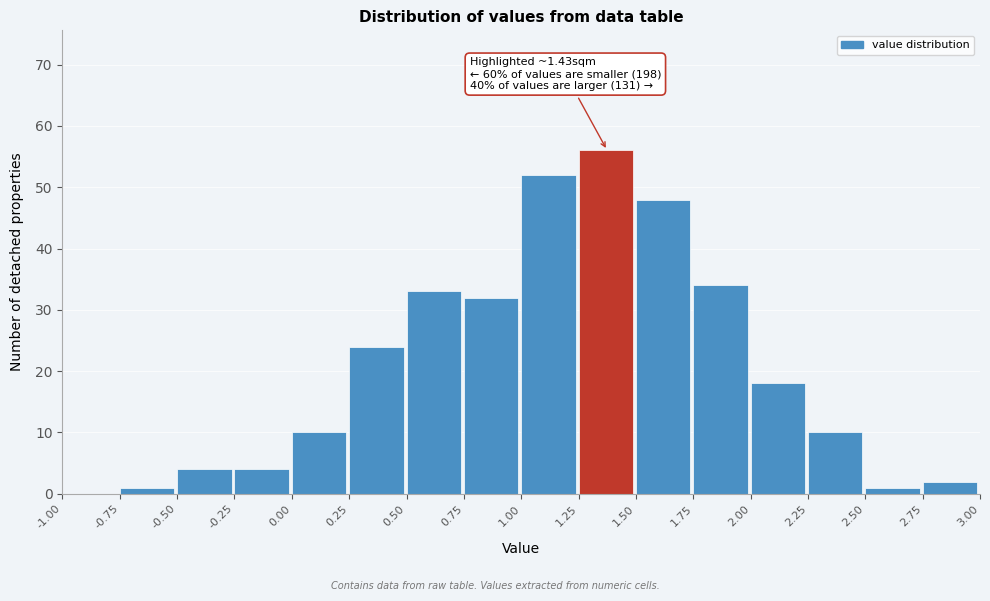

Which range on the x-axis has the tallest bar?

1.25 to 1.50